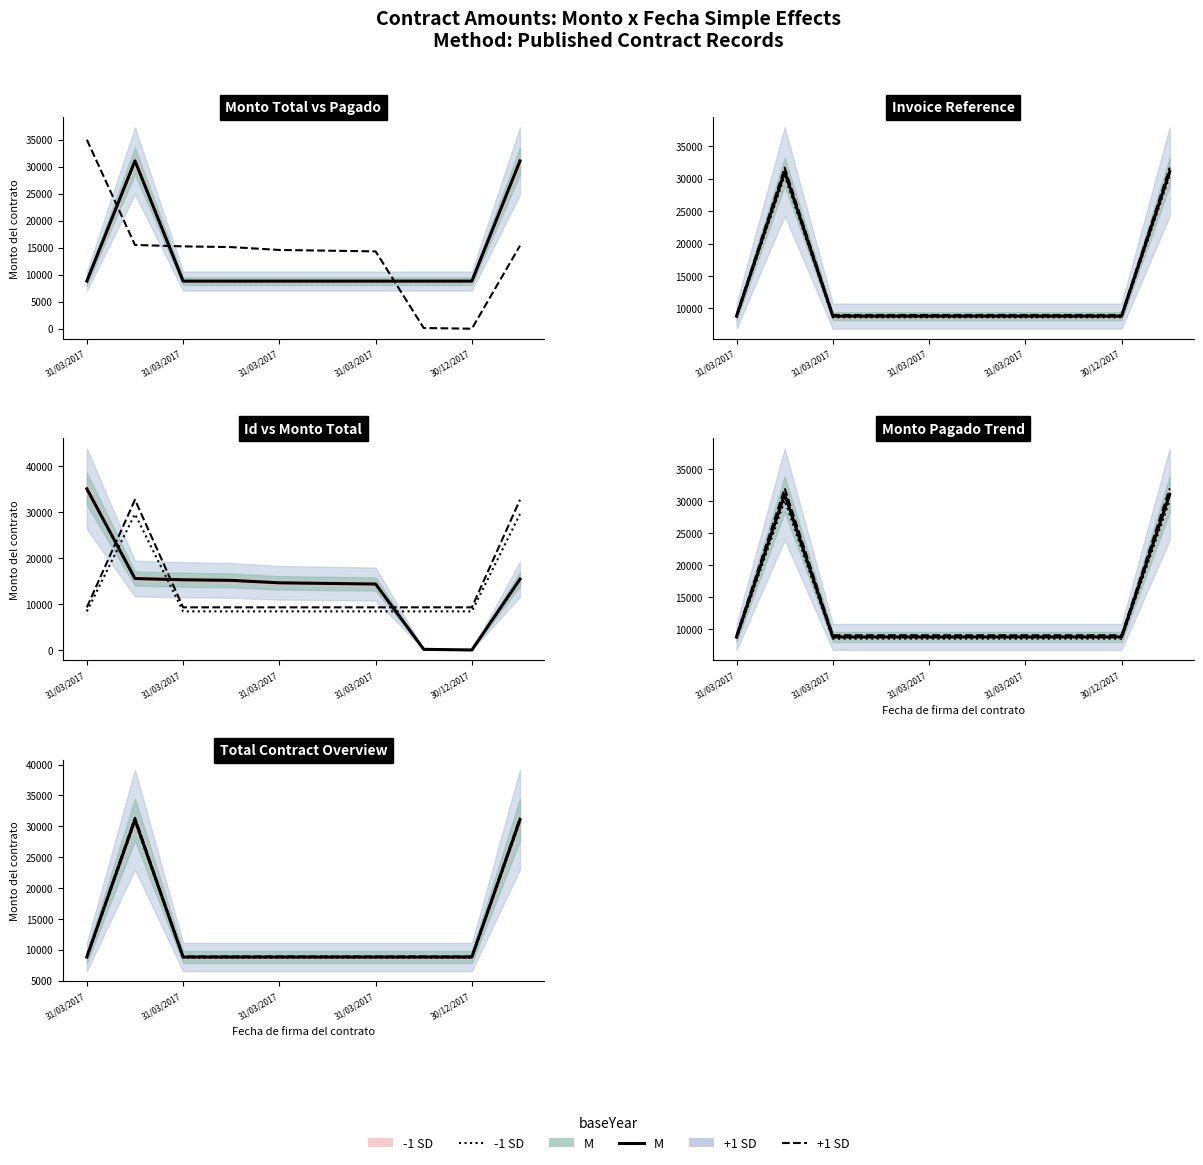

At which category does M reach its first local peak?

31/03/2017